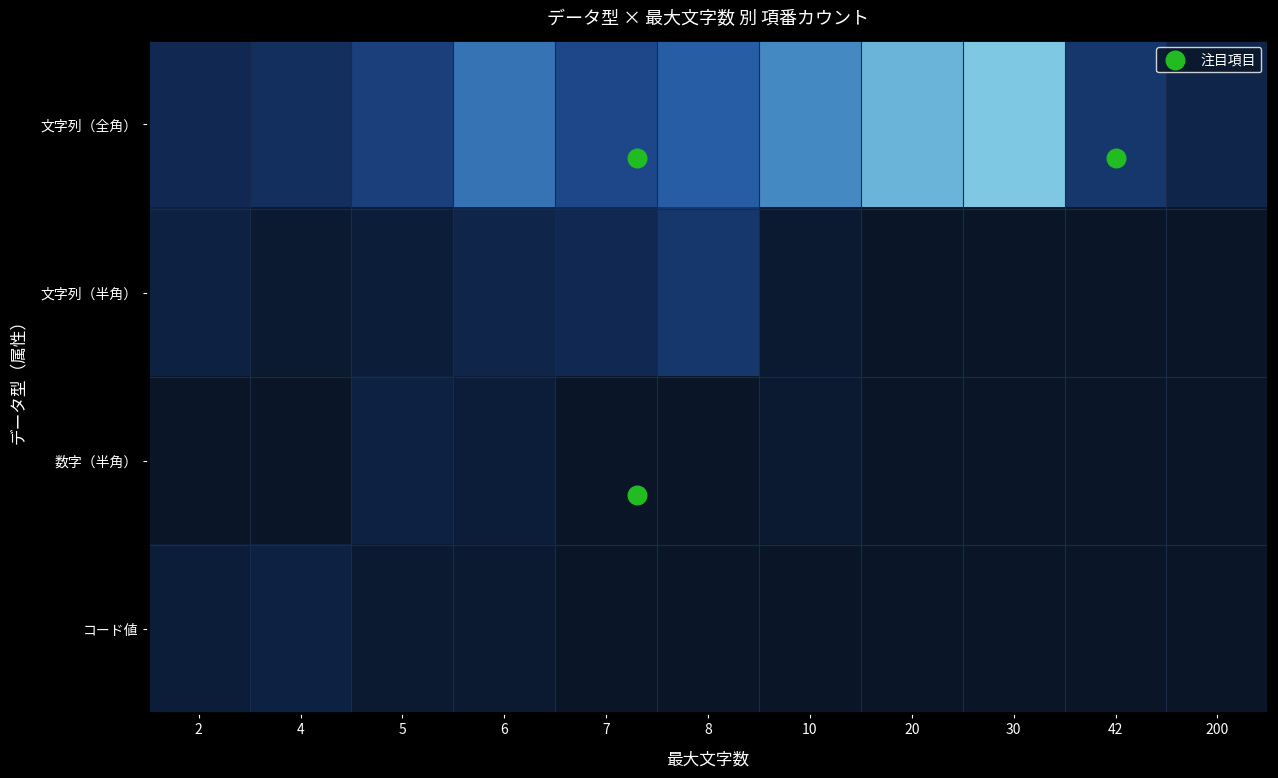

Reading left to right, transcribe all the data shown in this chart.

文字列（全角）: 5	6	8	12	9	11	13	15	16	7	4
文字列（半角）: 3	1	2	4	5	7	1	0	0	0	0
数字（半角）: 0	0	3	2	0	0	1	0	0	0	0
コード値: 2	3	1	1	0	0	0	0	0	0	0